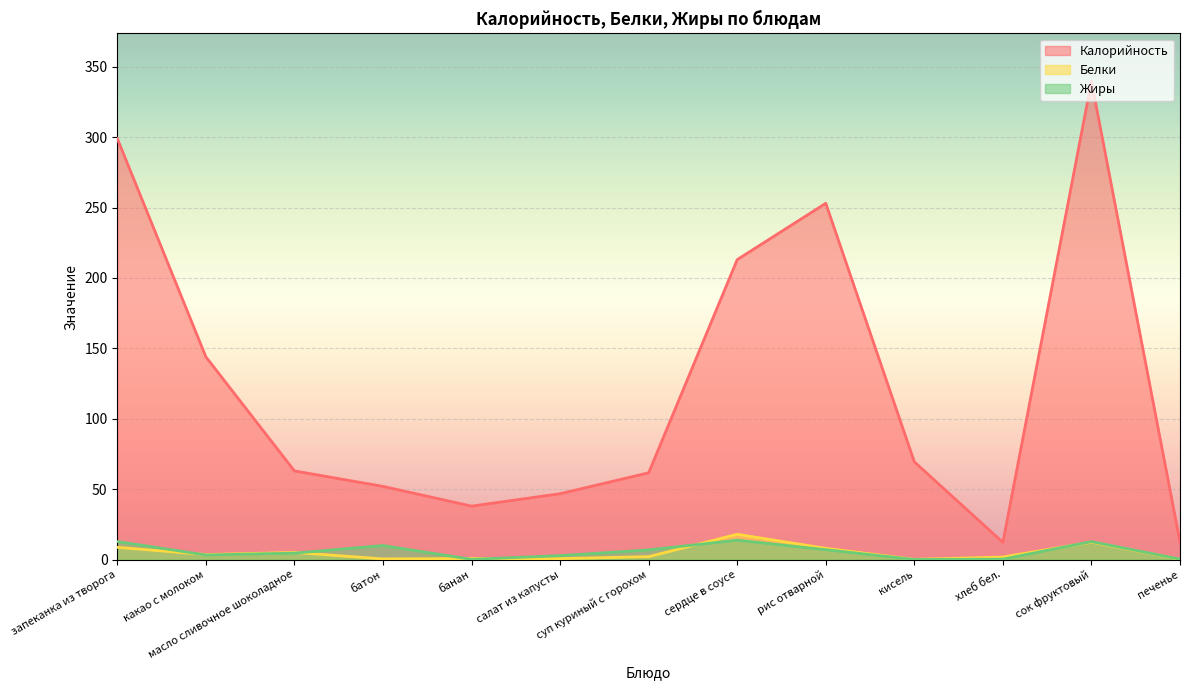

What position from the left is суп куриный с горохом?

7